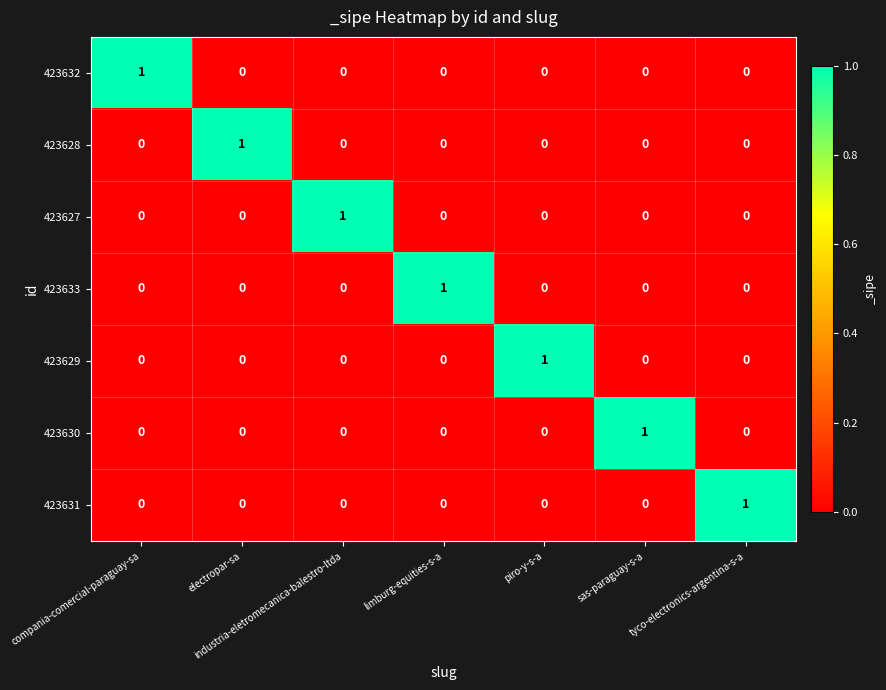

At how many categories does at least one series exceed 0?

7